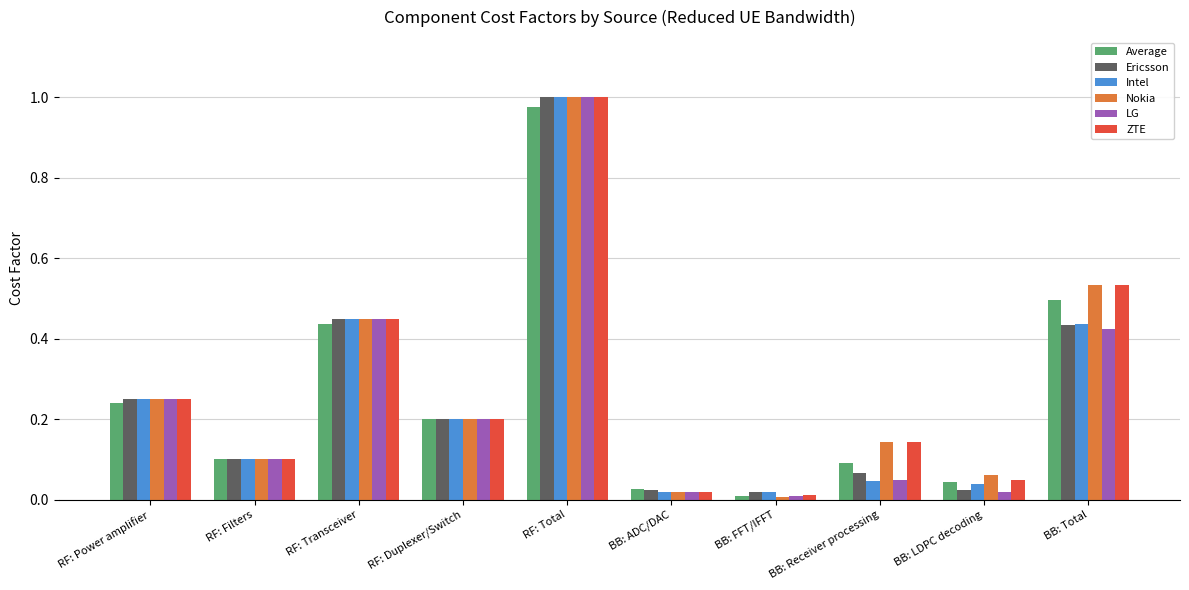

The Nokia series shows 0.0 at RF: Filters. True or false?

False